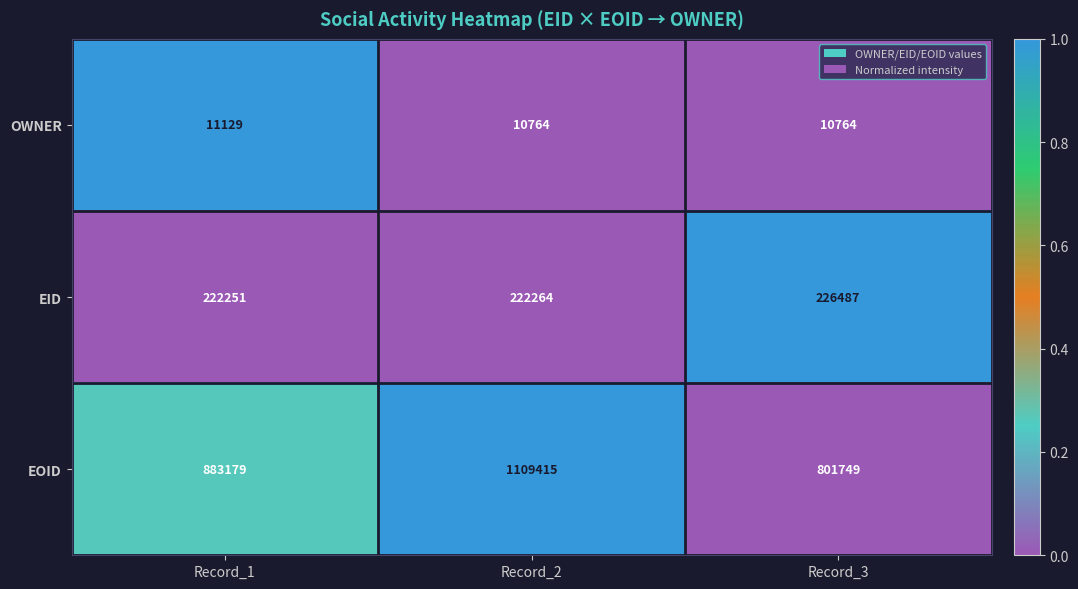

Between Record_2 and Record_3, which series saw the biggest shift?

EOID